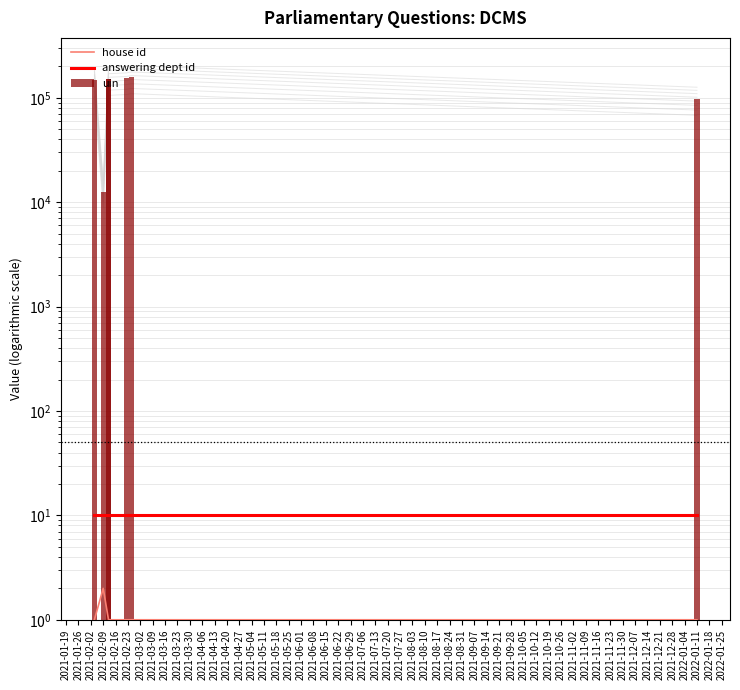

Reading right to left, list all the values displayed in this chart.

house id: 1	1	1	1	1	2	1
answering dept id: 10	10	10	10	10	10	10
uin: 97066	156409	153407	150664	150662	12633	146864